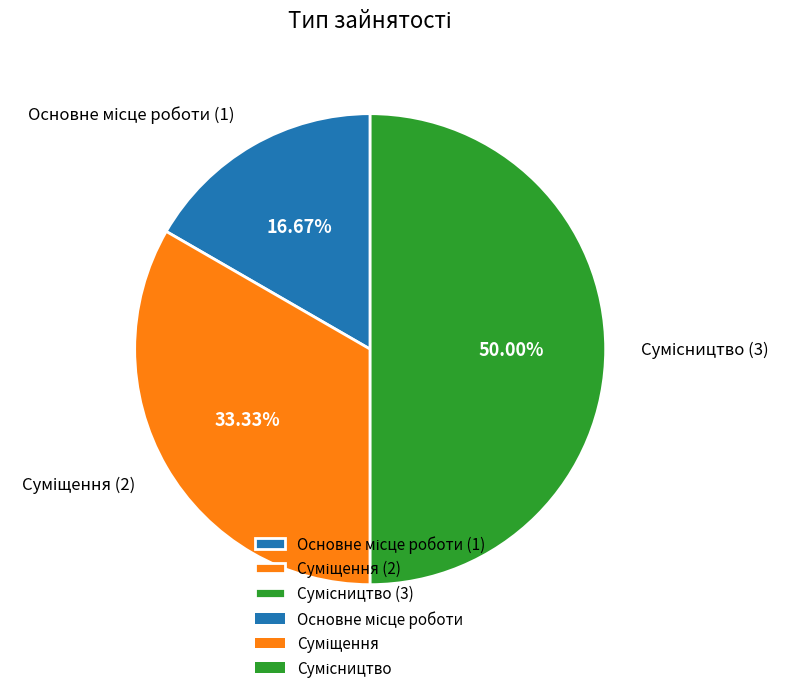

Between Суміщення and Основне місце роботи, which is larger?

Суміщення